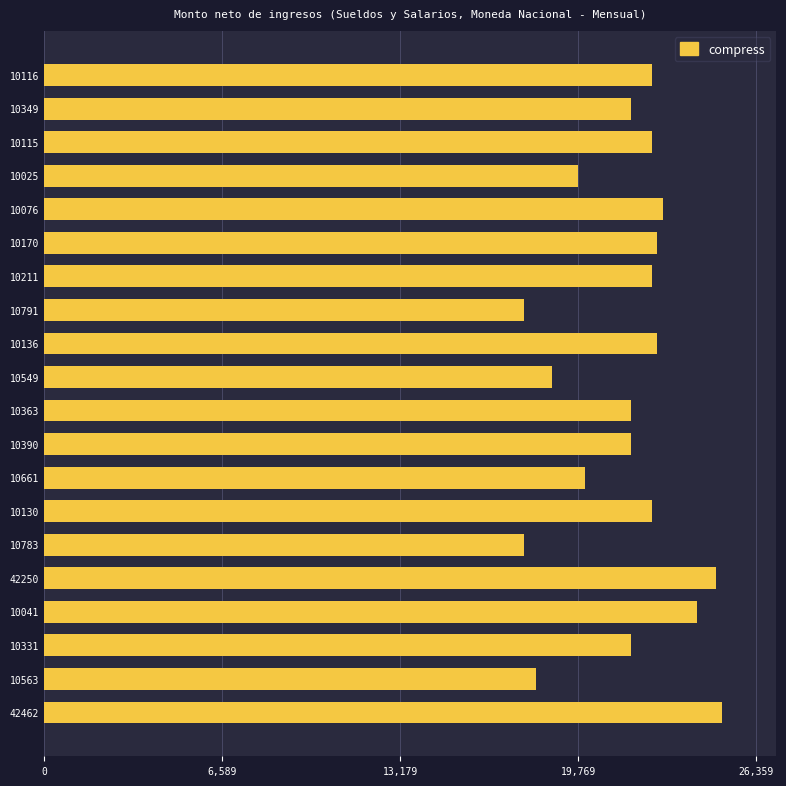

What is the difference between the values at 10390 and 10136?

957.3